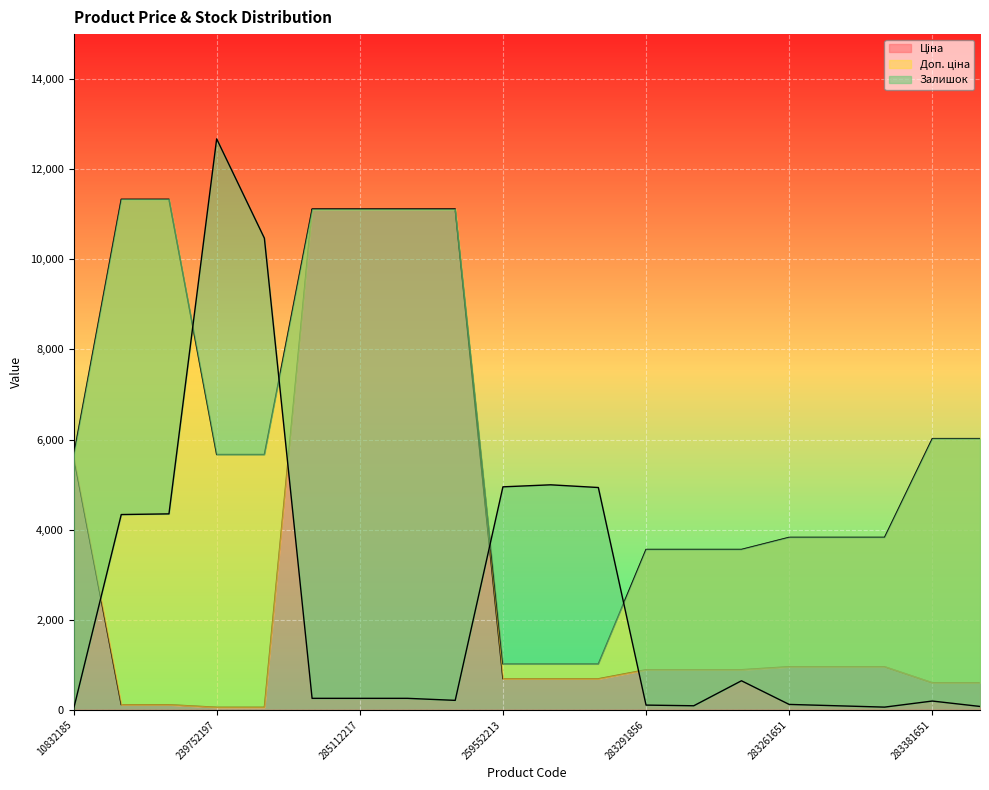

True or false: Залишок has more than 2 interior local peaks.

True